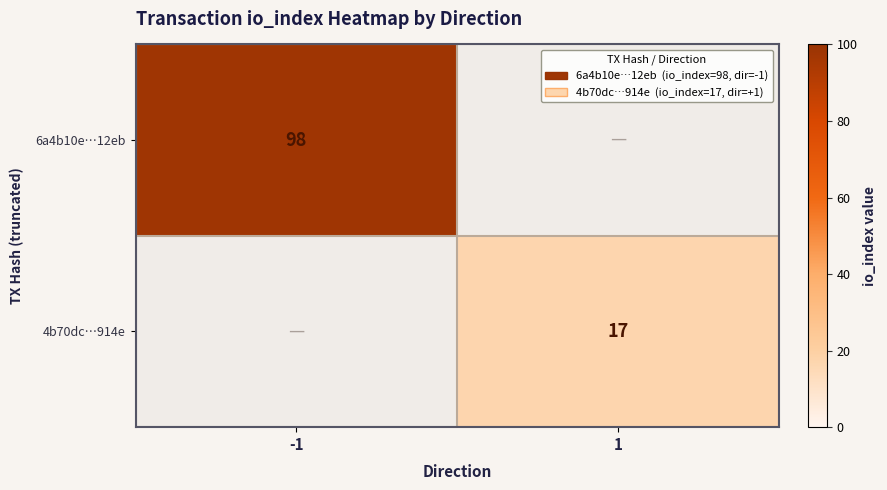

True or false: 6a4b10e…12eb has a value of 169 at -1.

False